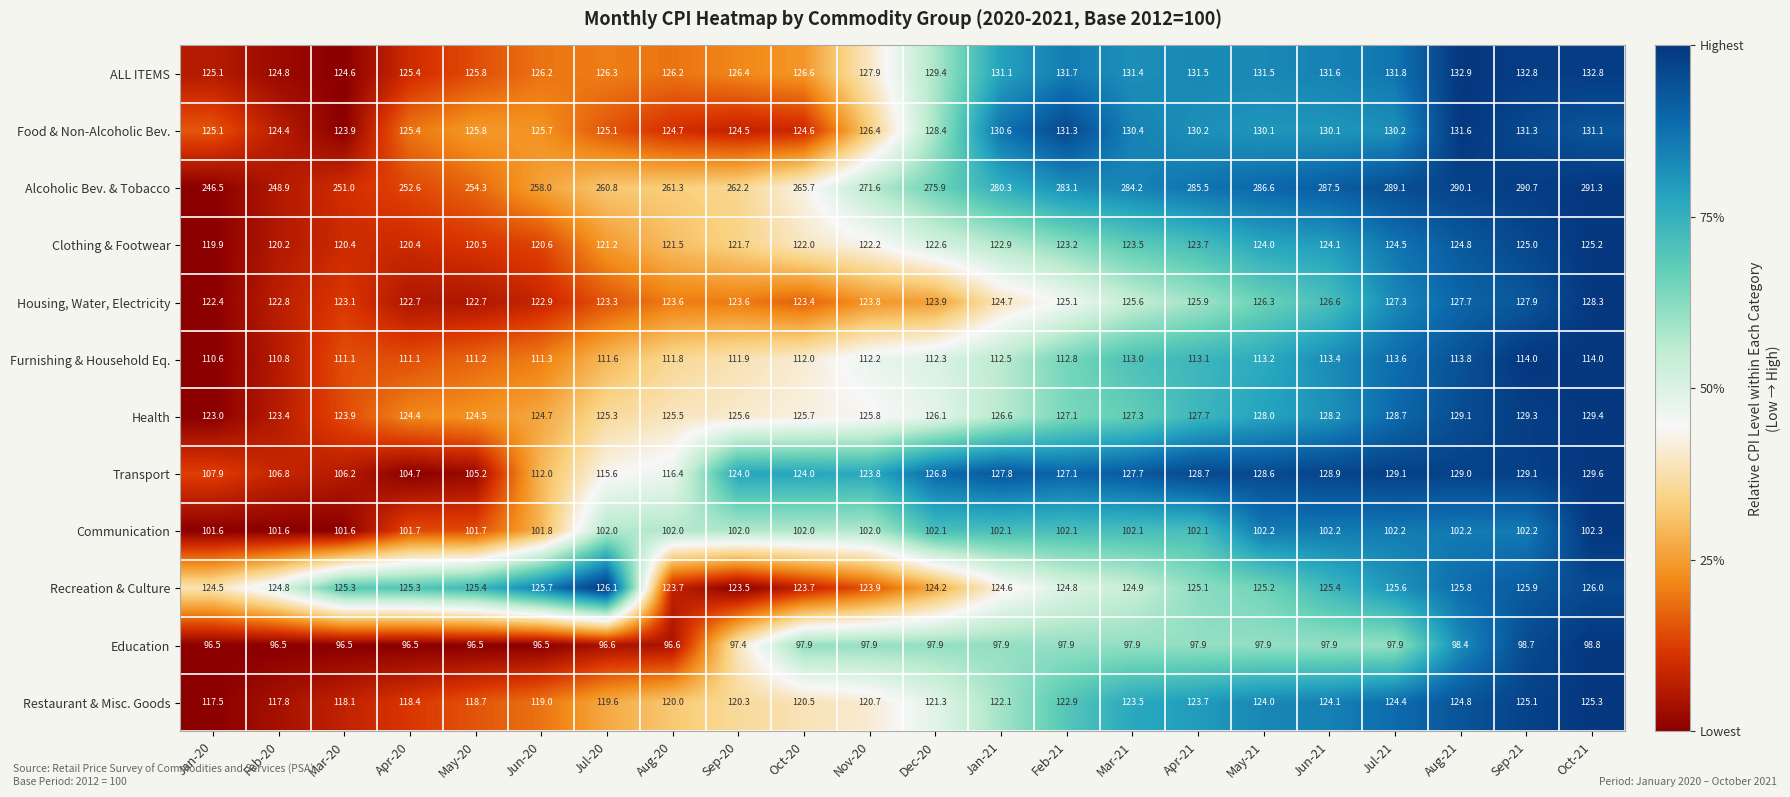

Rank the series by their maximum value, from lowest to highest.

Education, Communication, Furnishing & Household Eq., Clothing & Footwear, Restaurant & Misc. Goods, Recreation & Culture, Housing, Water, Electricity, Health, Transport, Food & Non-Alcoholic Bev., ALL ITEMS, Alcoholic Bev. & Tobacco